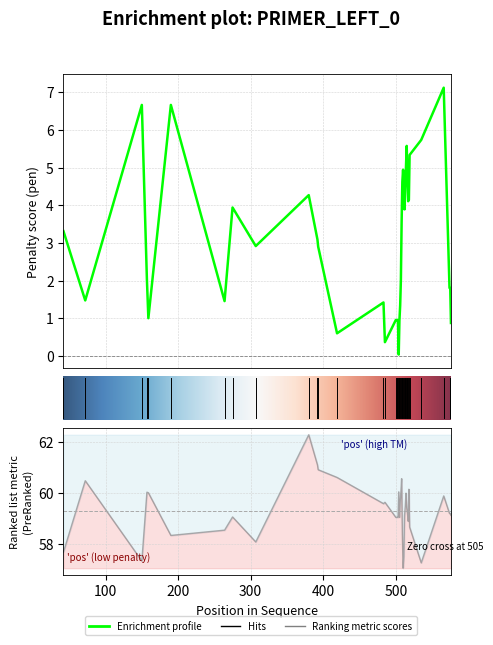

List the series in order of their peak value, lowest first.

pen, PRIMER_LEFT_0_TM